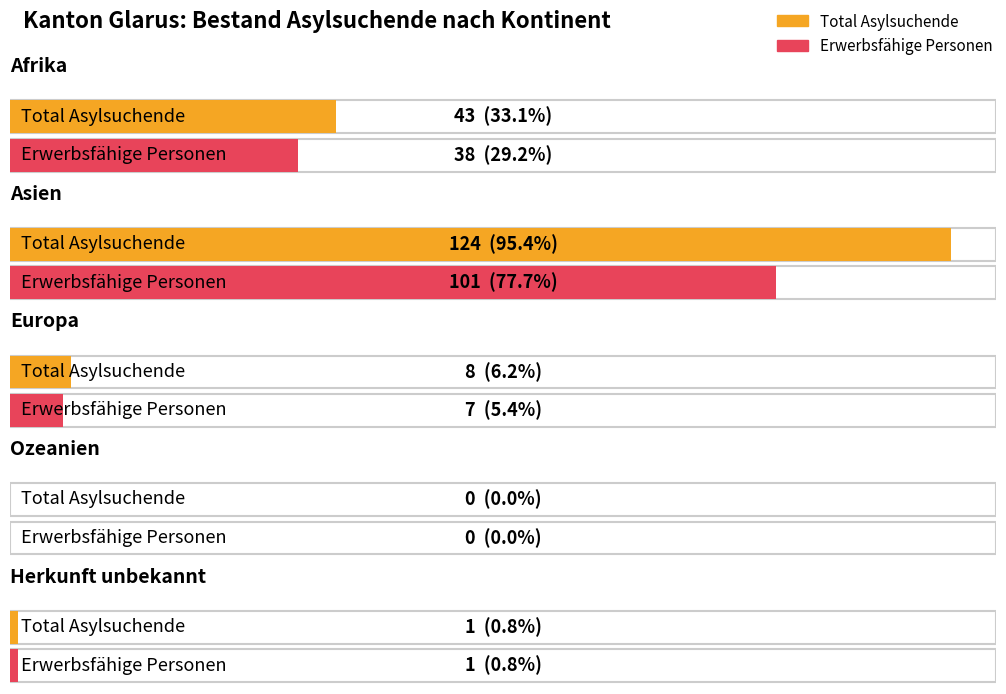

What is the difference between the Total Asylsuchende values at Afrika and Europa?

35